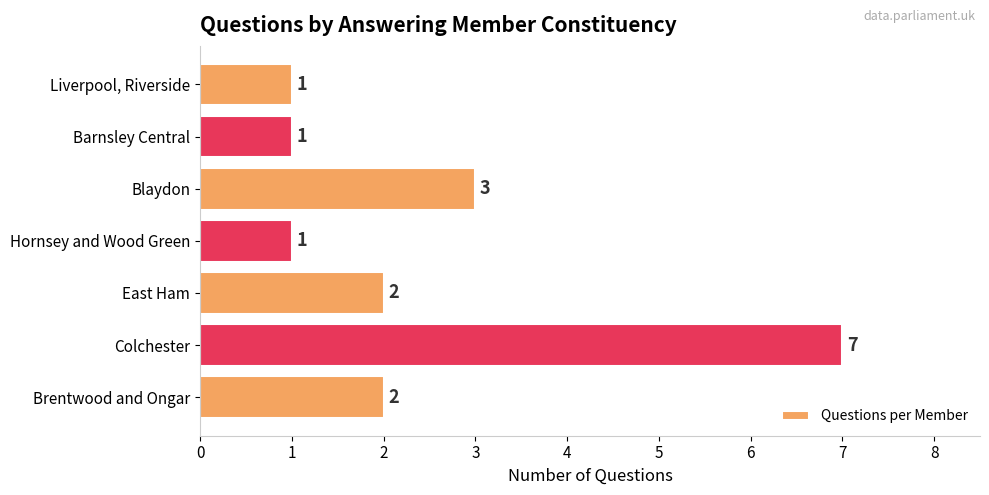

What is the average value?

2